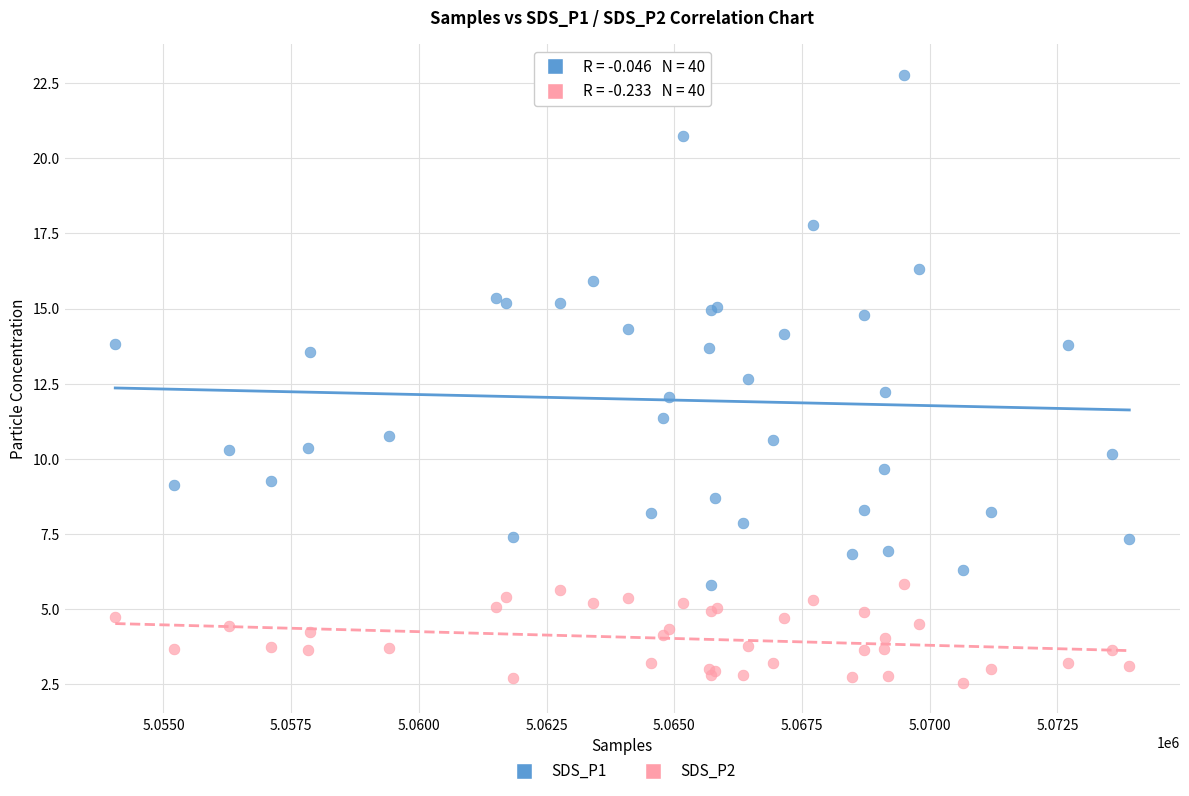

Which series has the largest Y range (max minus min)?

SDS_P1